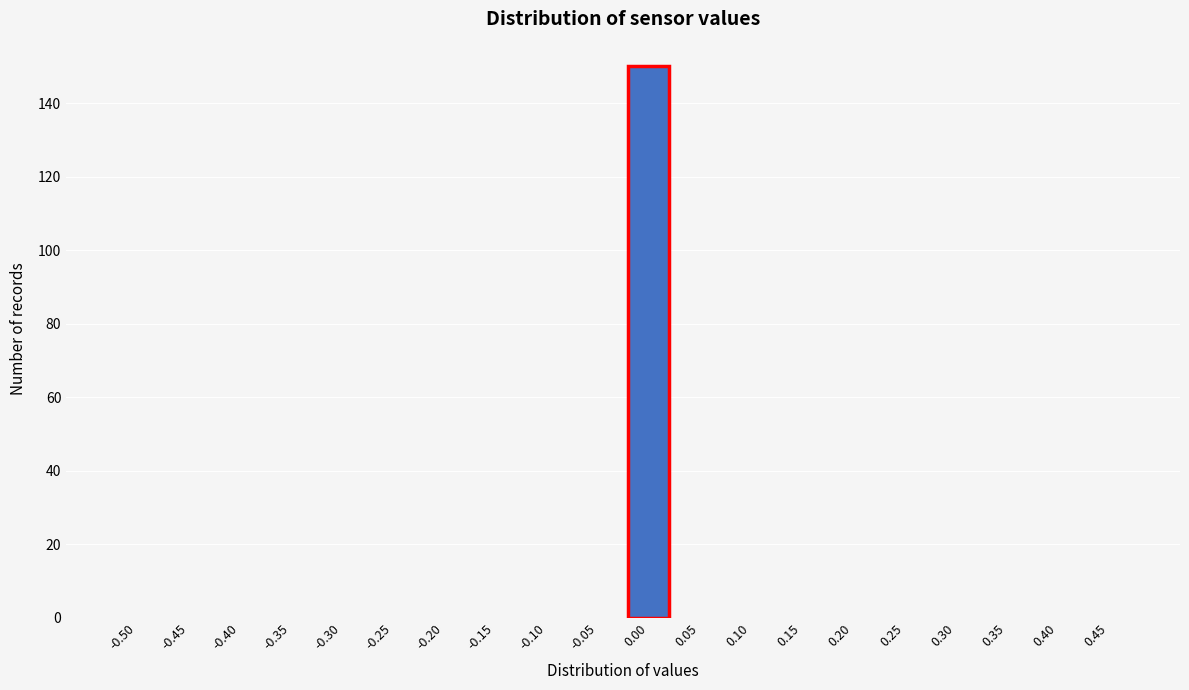

Reading right to left, extract all data points from this chart.

0.45=0	0.40=0	0.35=0	0.30=0	0.25=0	0.20=0	0.15=0	0.10=0	0.05=0	0.00=150	-0.05=0	-0.10=0	-0.15=0	-0.20=0	-0.25=0	-0.30=0	-0.35=0	-0.40=0	-0.45=0	-0.50=0